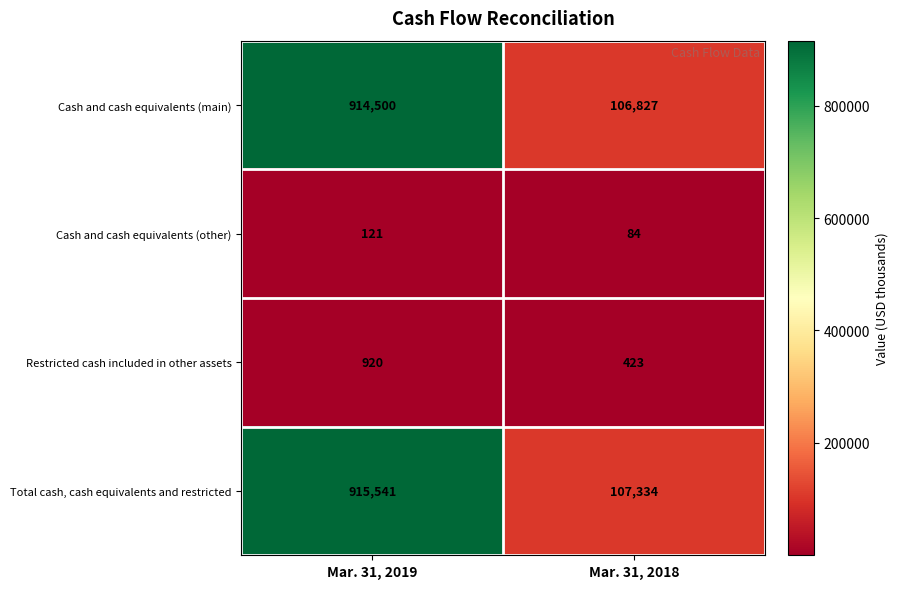

Reading left to right, extract all data points from this chart.

Cash and cash equivalents (main): Mar. 31, 2019=914500	Mar. 31, 2018=106827
Cash and cash equivalents (other): Mar. 31, 2019=121	Mar. 31, 2018=84
Restricted cash included in other assets: Mar. 31, 2019=920	Mar. 31, 2018=423
Total cash, cash equivalents and restricted: Mar. 31, 2019=915541	Mar. 31, 2018=107334